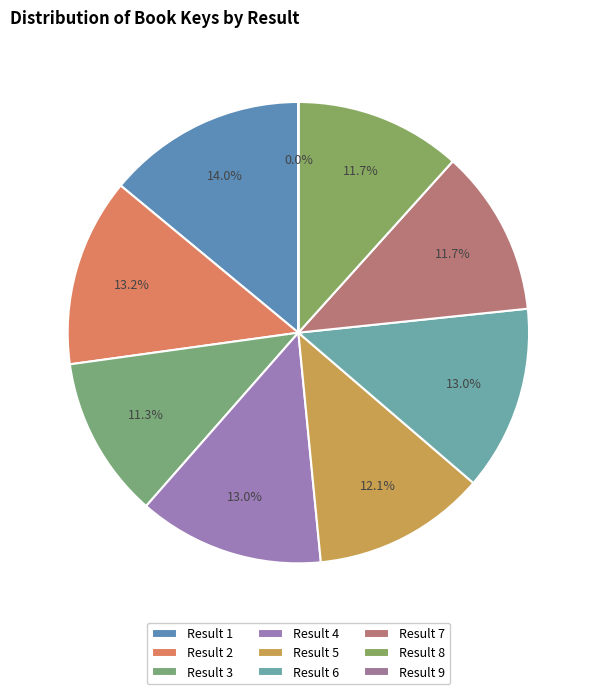

What percentage is NOT represented by Result 2?

86.8%